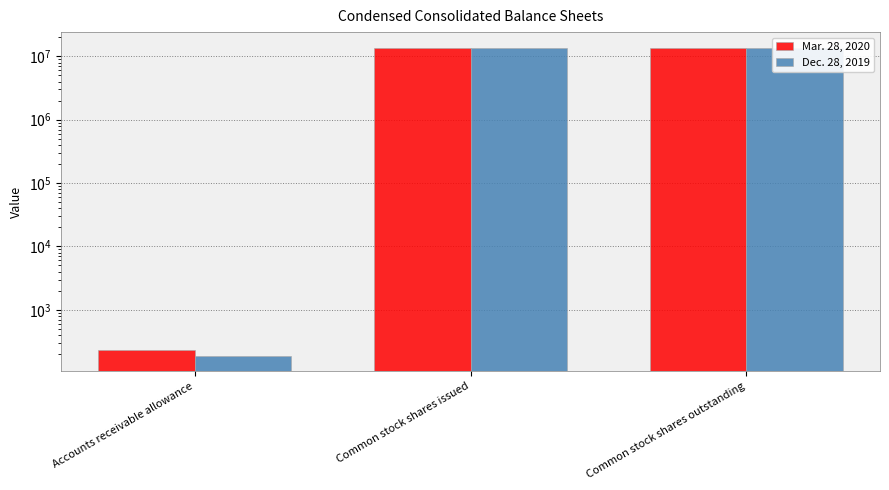

What is the smallest value displayed?

187